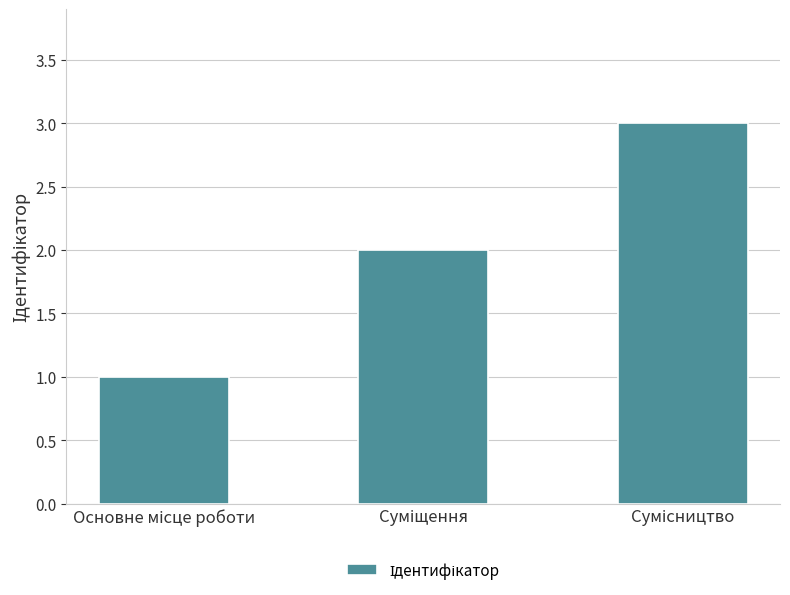

What is the sum of all values?

6